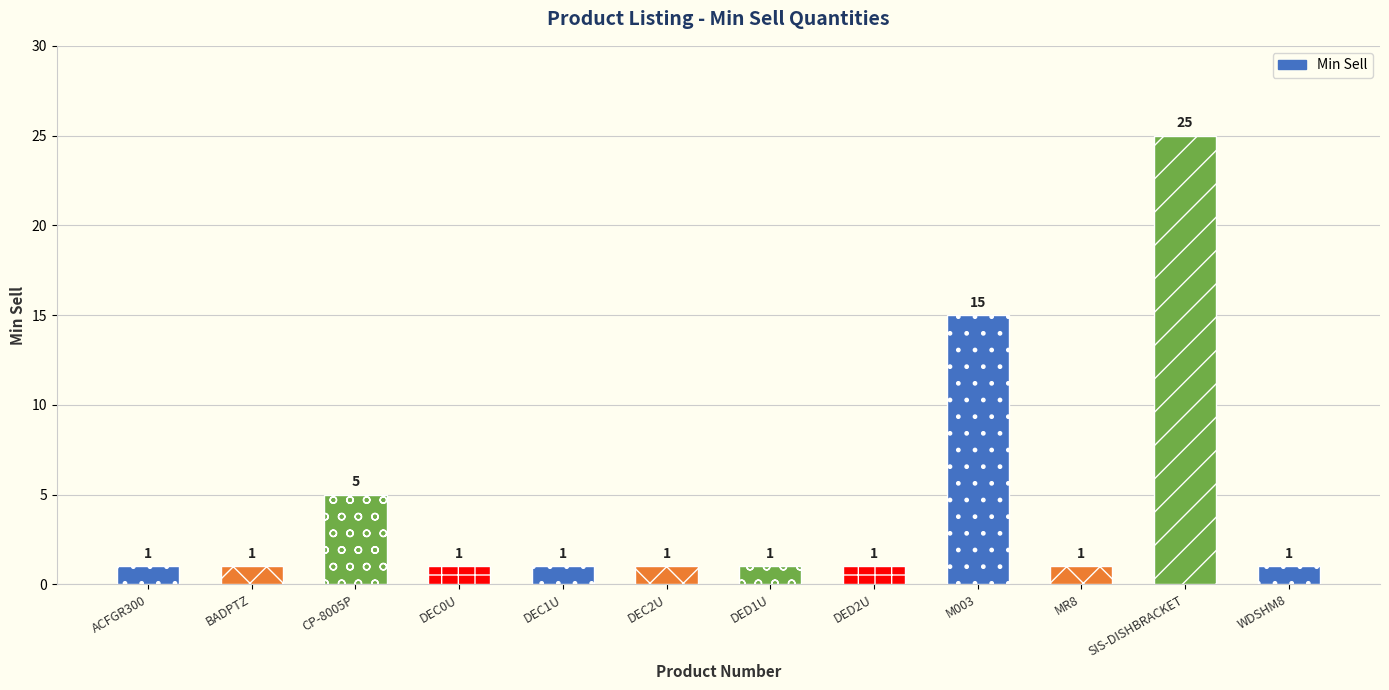

Approximately how many times larger is the value at DEC2U compared to DEC0U?

1.0